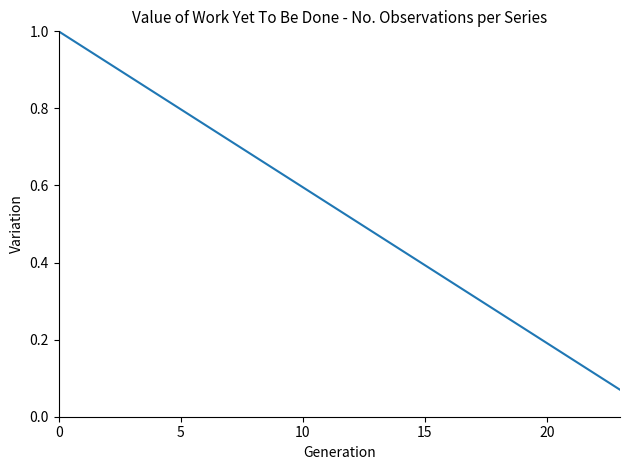

What is the difference between the maximum and minimum values?

0.9